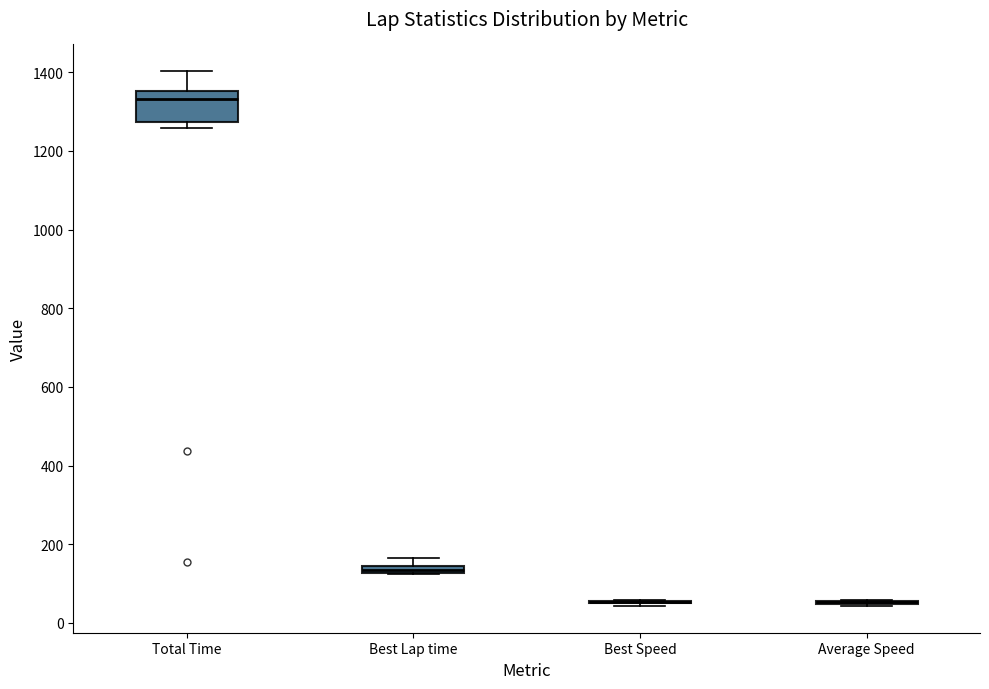

Comparing the boxes themselves (not the whiskers), which one is the tallest?

Total Time